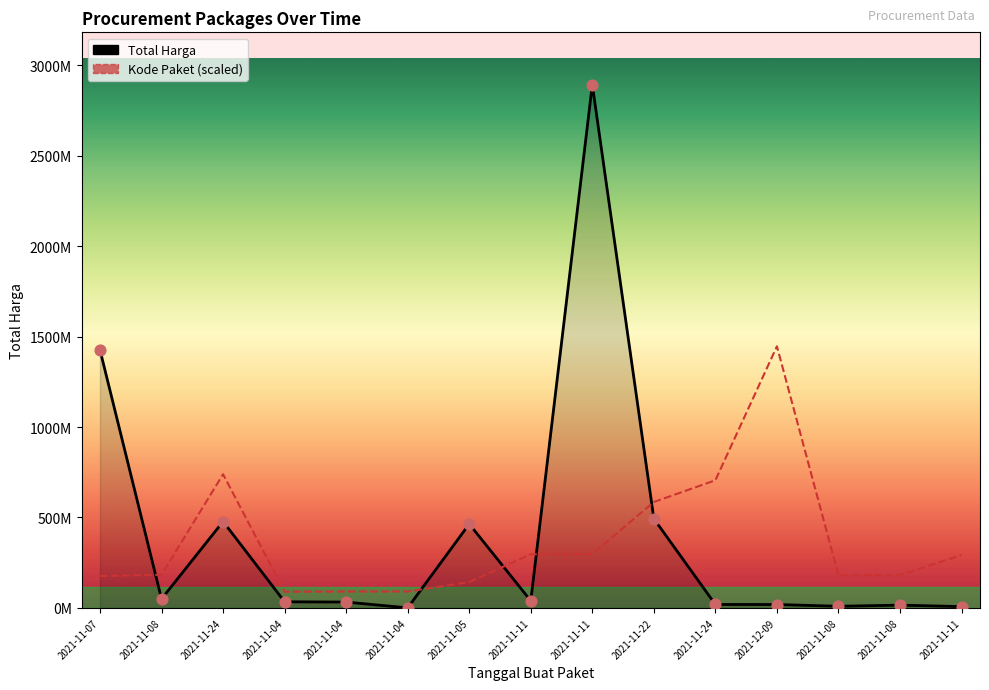

What is the total value across all series at 2021-11-24?

1216520012.4